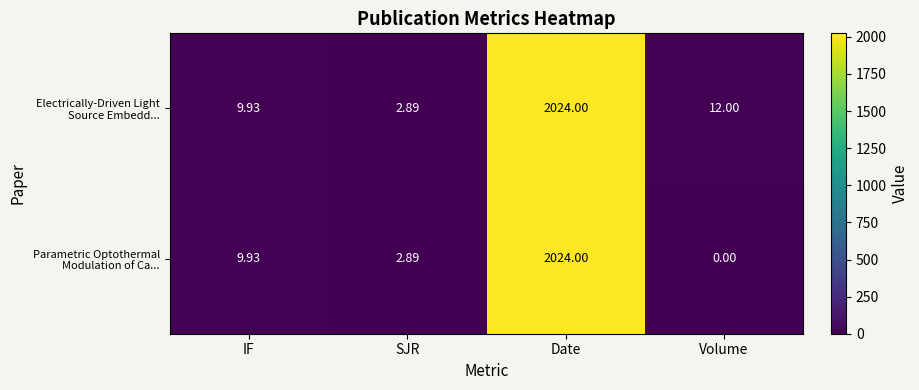

At which label does Parametric Optothermal Modulation of Ca... first exceed 9?

IF